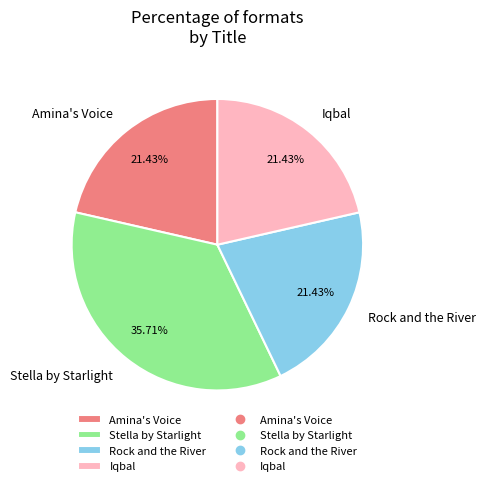

Combined, do Amina's Voice and Stella by Starlight account for over 50%?

Yes